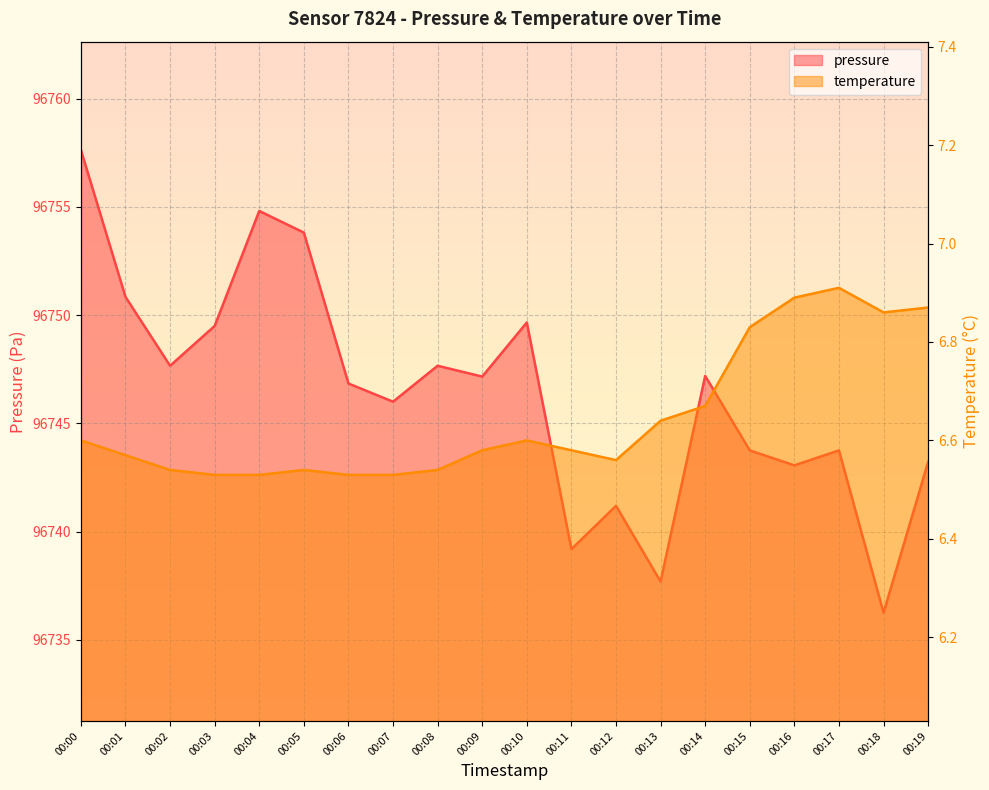

How many data points in pressure are less than 96747?

10